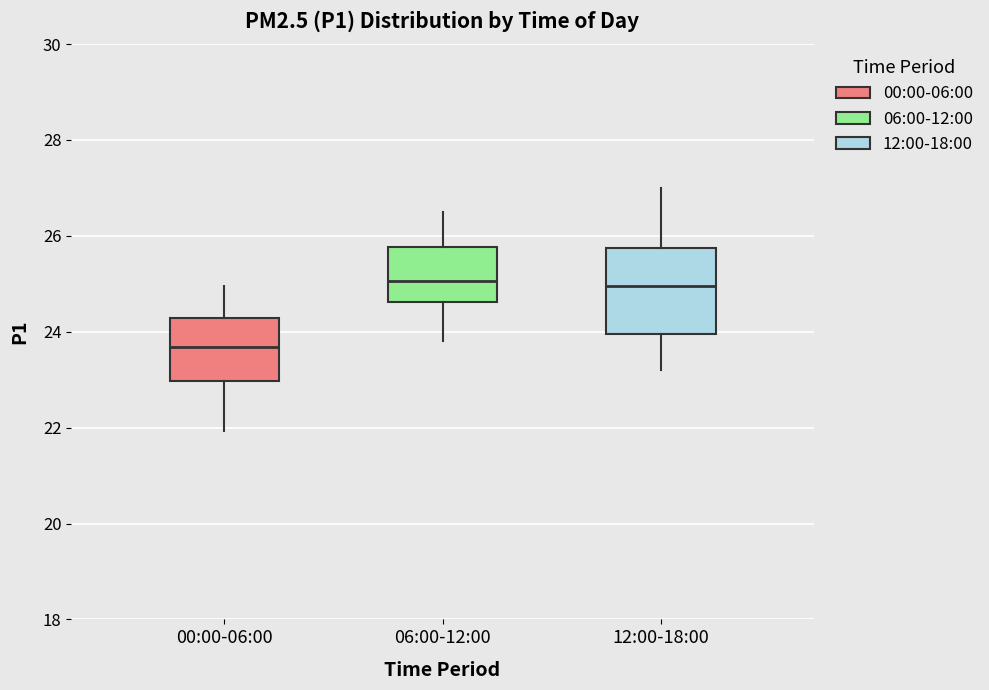

Reading left to right, transcribe this box plot: for each box, give where its median line is, the range the box spans, and where its two whiskers end, as read against the y-axis. The values are not printed on the chart, so give them approximately, as read against the axis.

00:00-06:00: median 23.6, box 23.0 to 24.2, whiskers 22.0 to 25.0
06:00-12:00: median 25.0, box 24.6 to 25.8, whiskers 23.8 to 26.6
12:00-18:00: median 25.0, box 24.0 to 25.8, whiskers 23.2 to 27.0